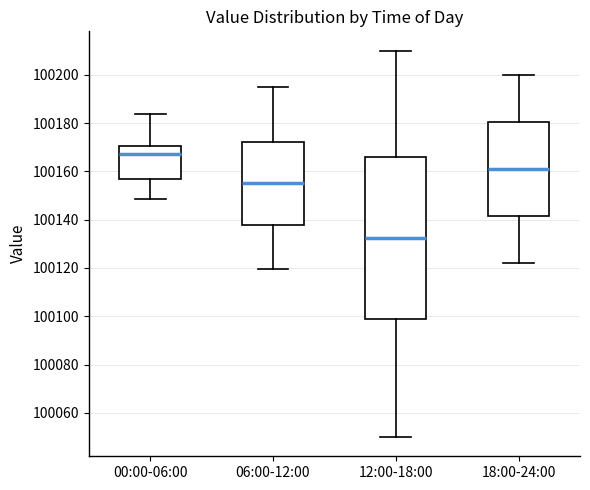

Where is the lower edge of the box for 18:00-24:00 on the y-axis? The values are not printed on the chart, so give them approximately, as read against the axis.

100142